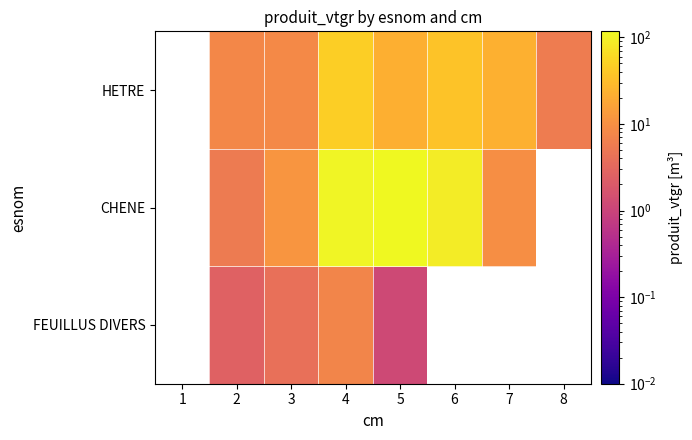

Is it true that CHENE equals 9.7 at 7?

True